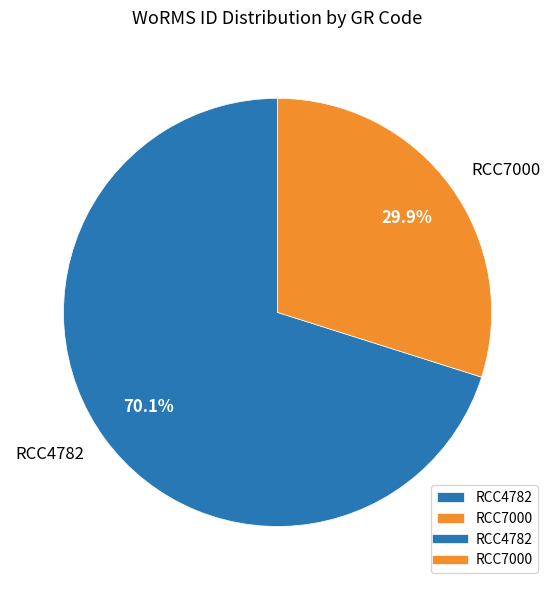

To the nearest percent, what is the difference between the RCC7000 and RCC4782 slice percentages?

40%